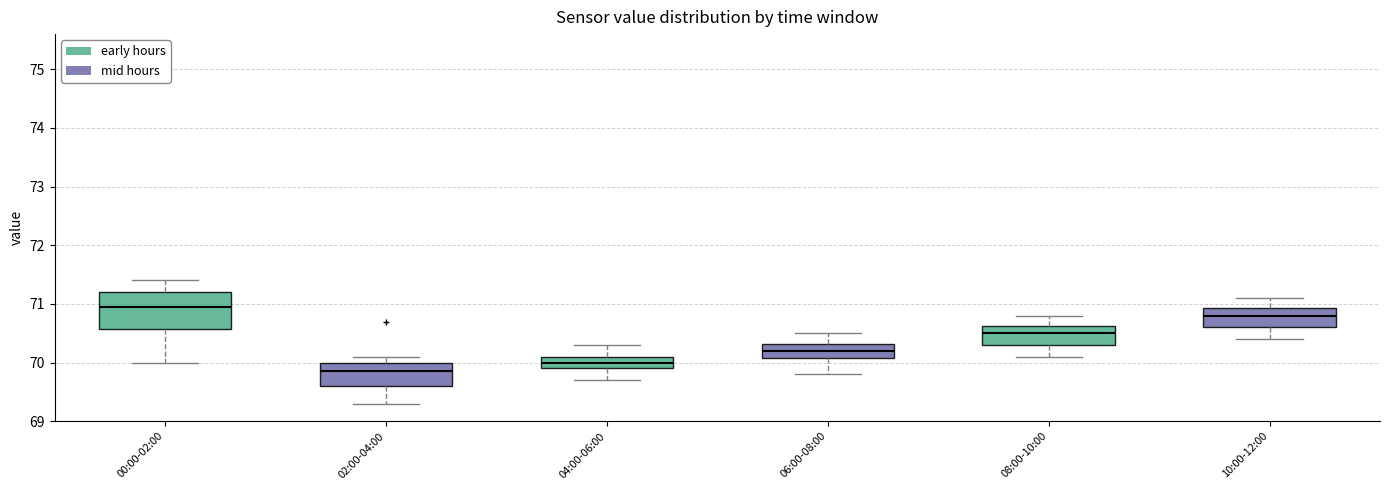

Where does the median line of the box for 10:00-12:00 sit on the y-axis? The values are not printed on the chart, so give them approximately, as read against the axis.

70.8